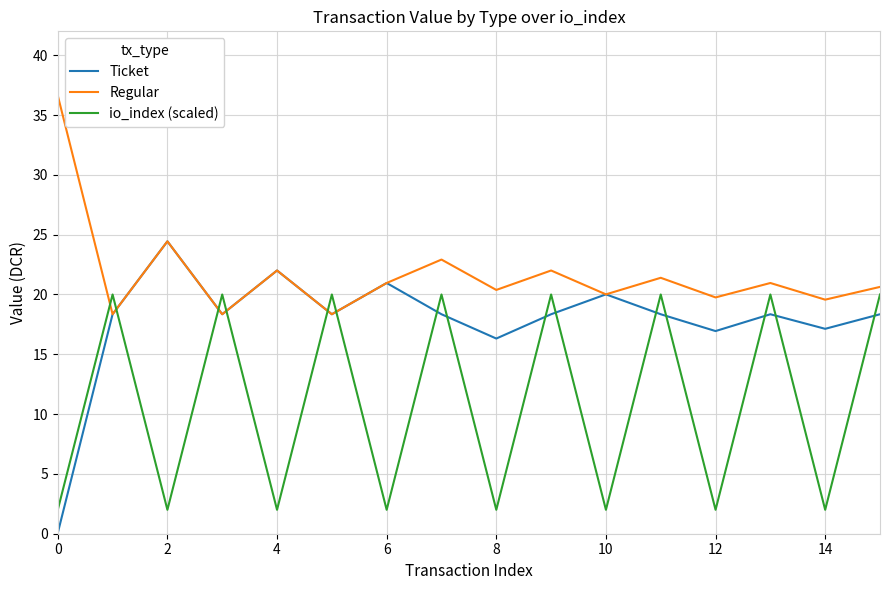

How many intersections are there between io_index (scaled) and Ticket?

14